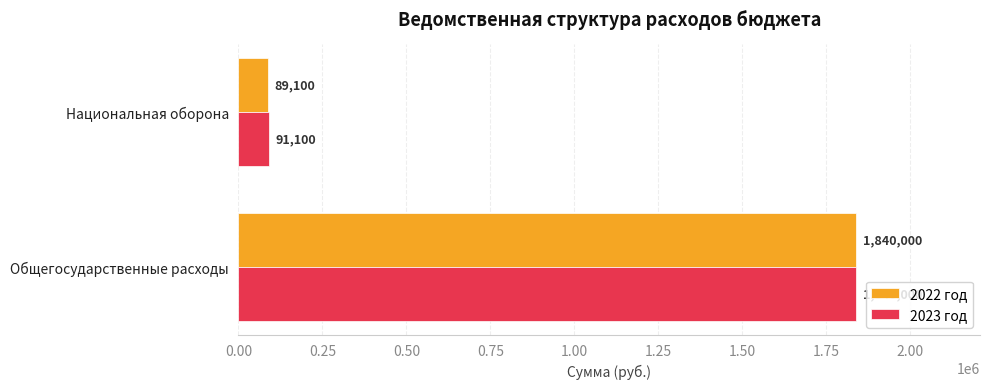

The 2022 год series shows 398211 at Общегосударственные расходы. True or false?

False